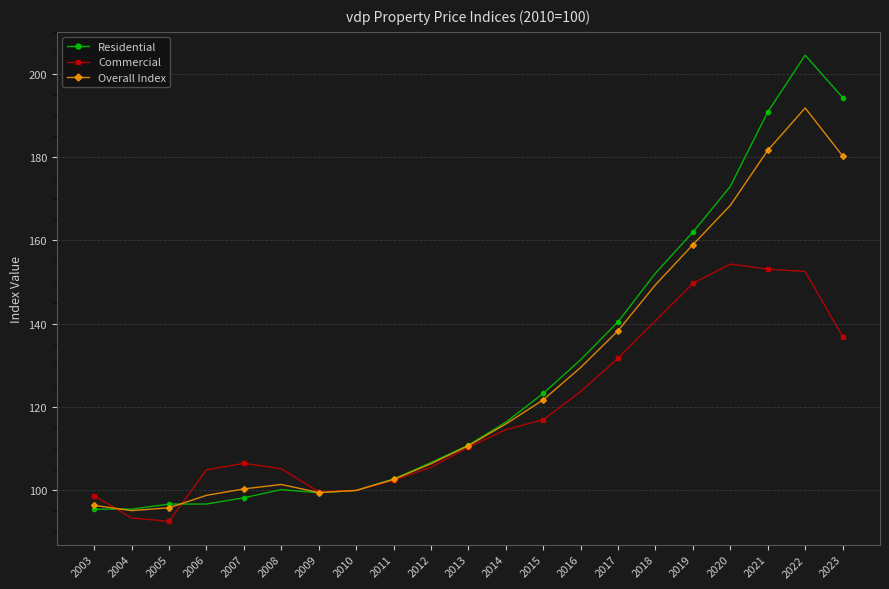

True or false: Overall Index has a value of 99.5 at 2009.

True